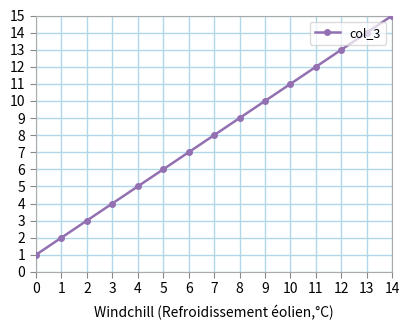

What is the minimum value shown in the chart?

1